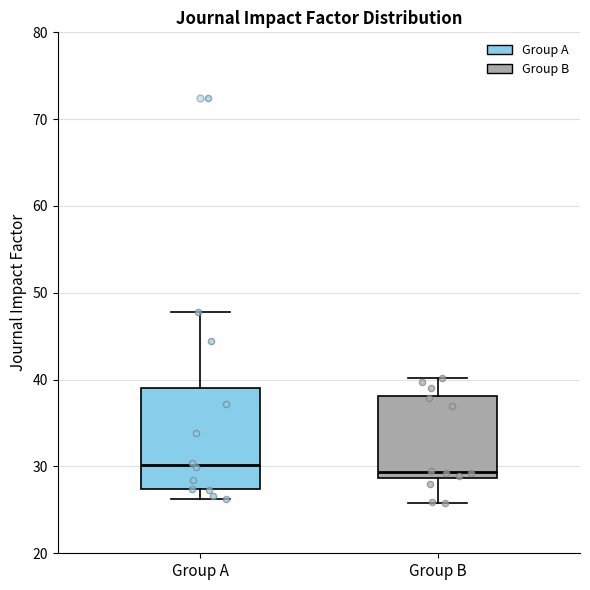

Which box is the tallest, from its lower edge to its upper edge?

Group A